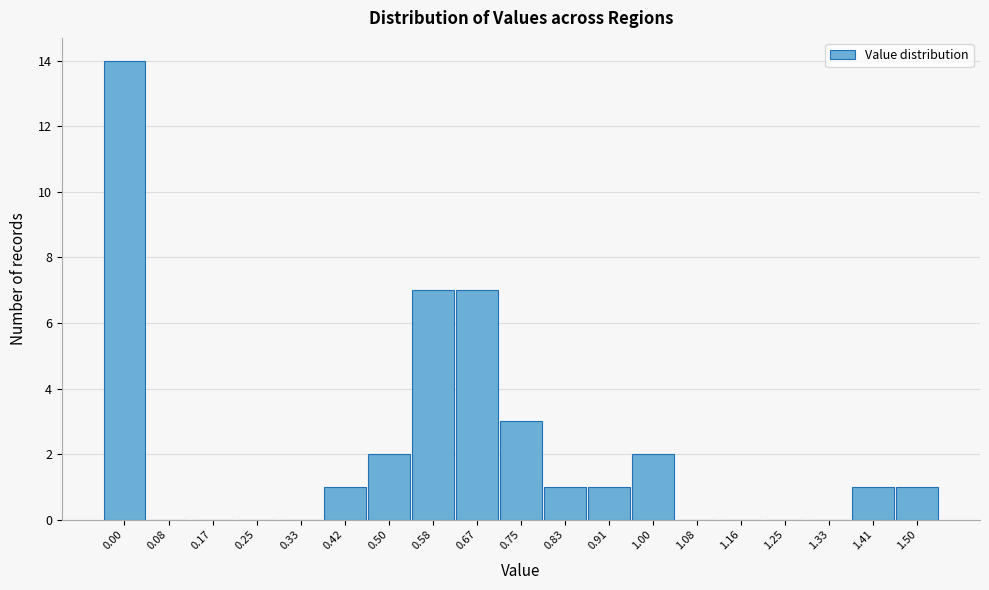

Reading right to left, transcribe all the data shown in this chart.

1.50=1	1.41=1	1.33=0	1.25=0	1.16=0	1.08=0	1.00=2	0.91=1	0.83=1	0.75=3	0.67=7	0.58=7	0.50=2	0.42=1	0.33=0	0.25=0	0.17=0	0.08=0	0.00=14